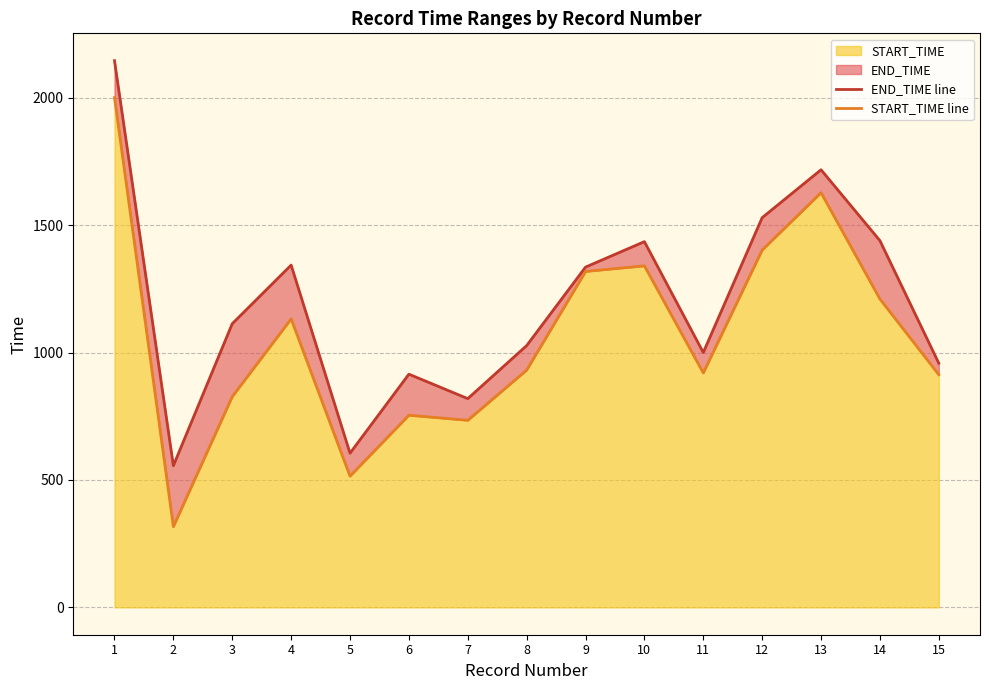

At 7, list the series in order from smallest to largest.

START_TIME line, END_TIME line